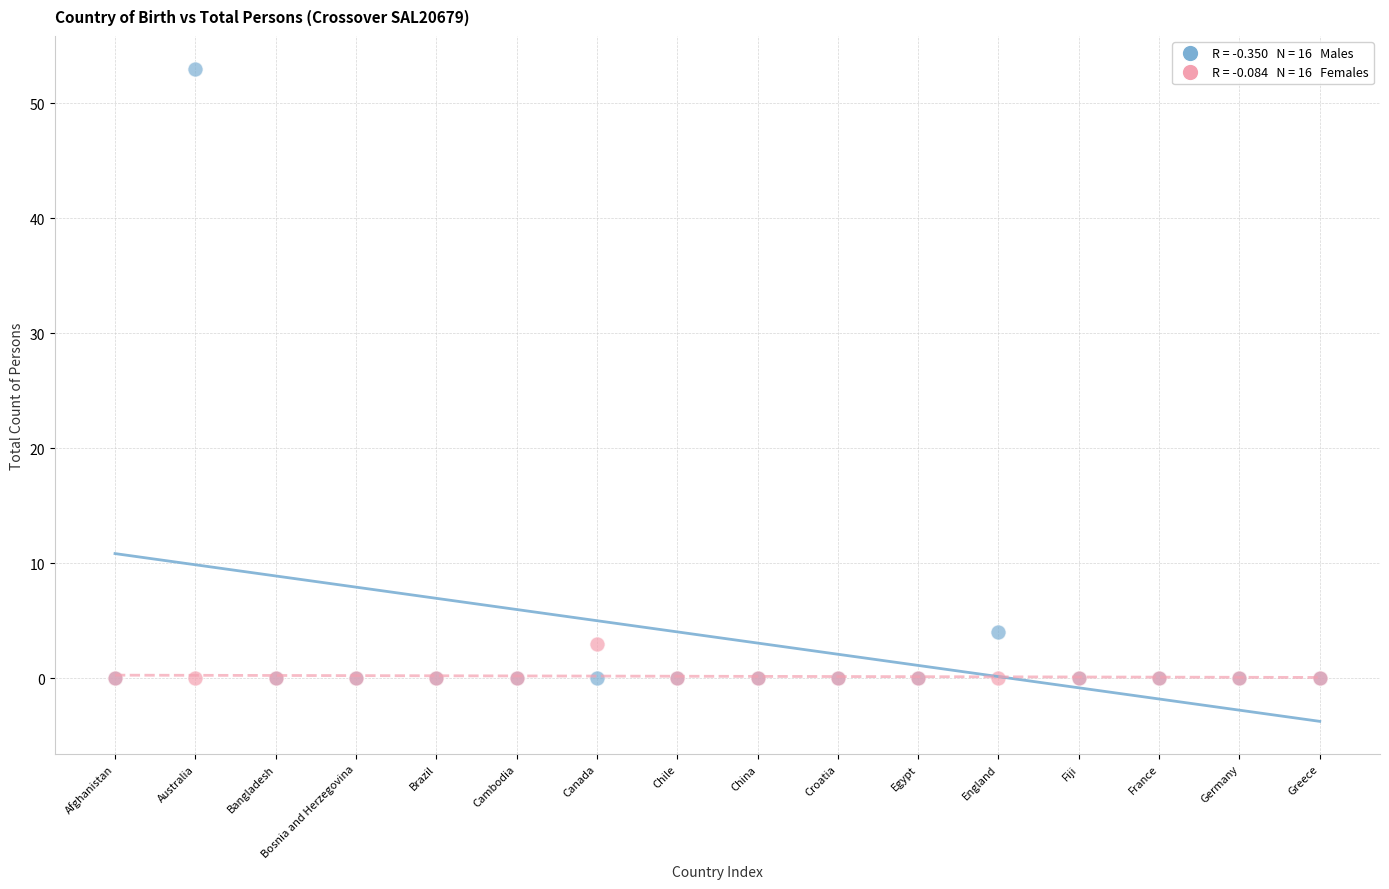

Across all series, what Y value is closest to 26?

4